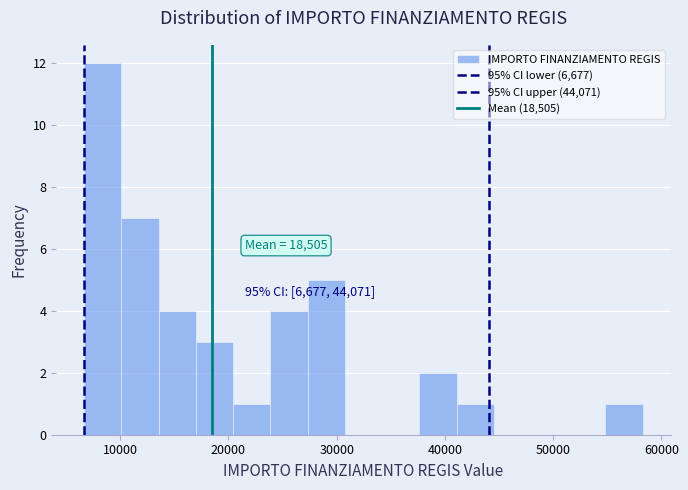

Around what value on the x-axis is the tallest bar? Give the approximate position of its centre, as read against the axis.

8000